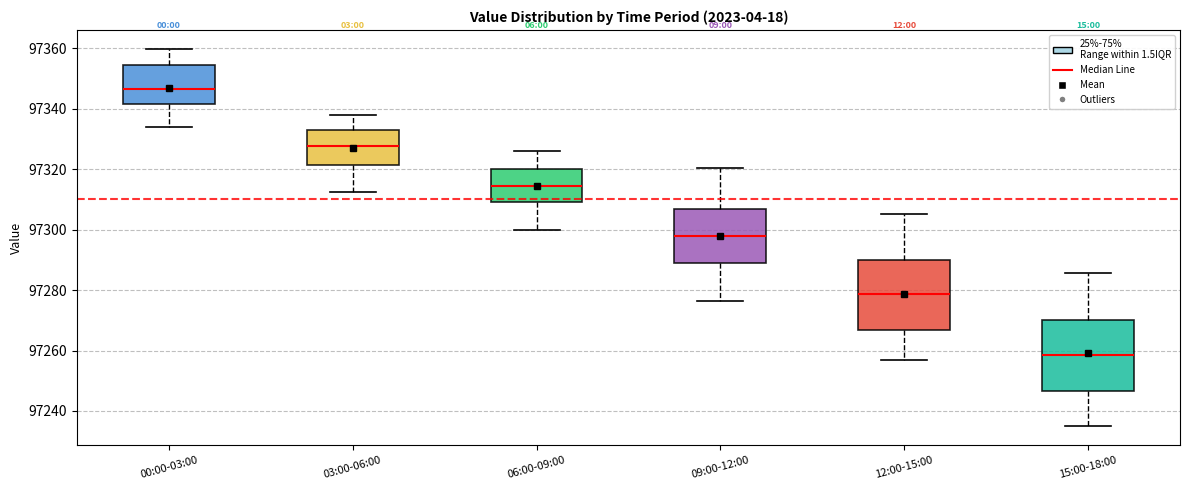

Which box has the highest median line?

00:00-03:00